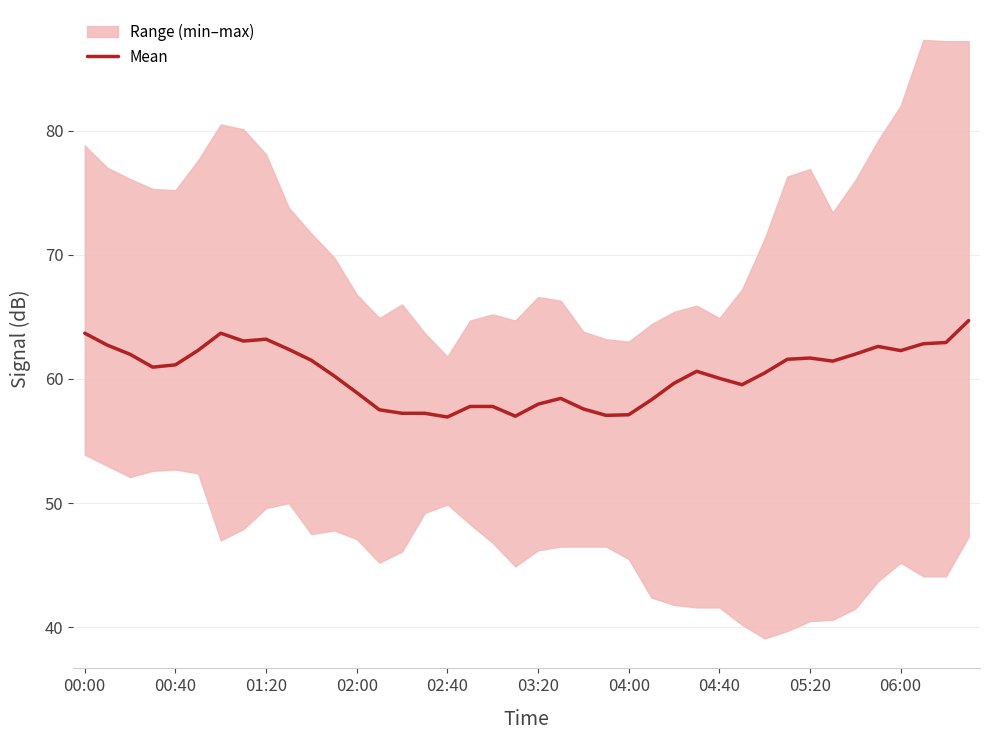

What is the average value?

60.4